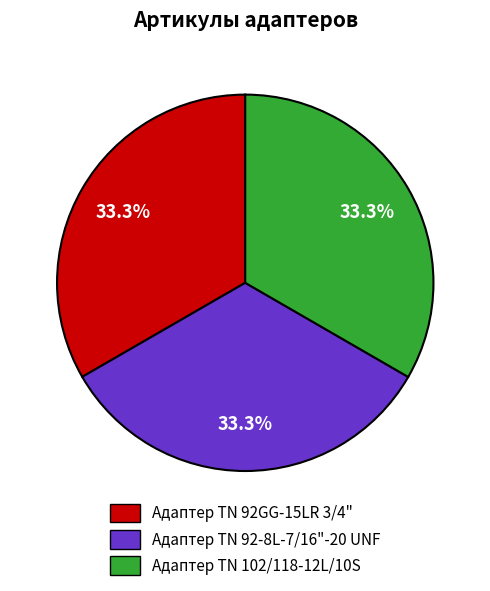

To the nearest percent, what is the combined percentage of Адаптер TN 92GG-15LR 3/4" and Адаптер TN 92-8L-7/16"-20 UNF?

67%